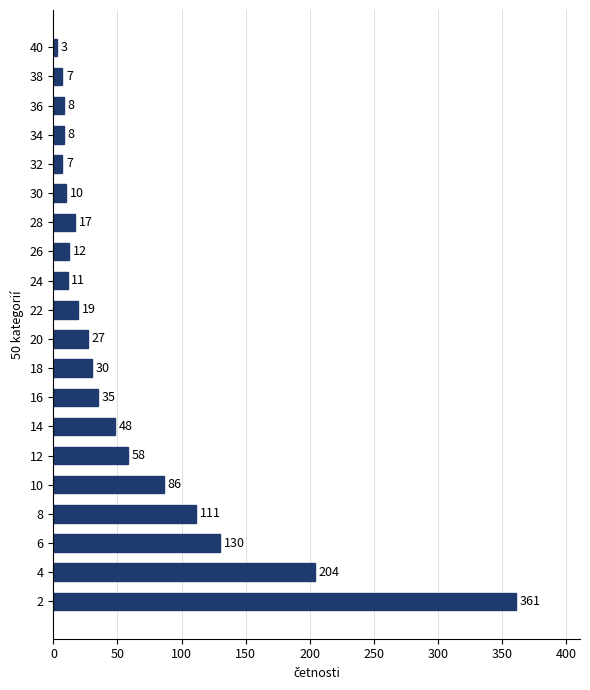

How many bars are there in total?

20